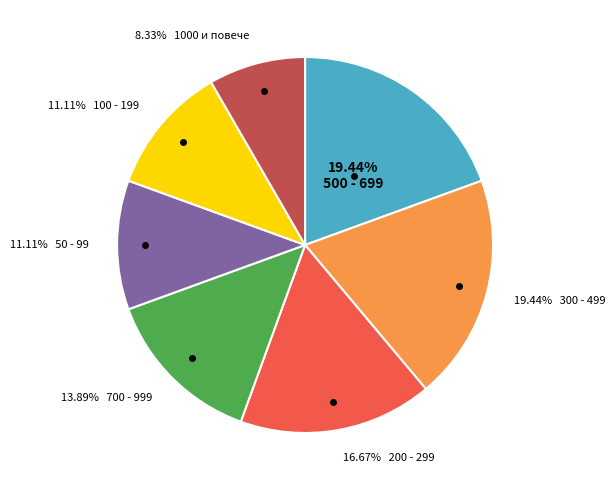

Is there a majority slice in this chart?

No